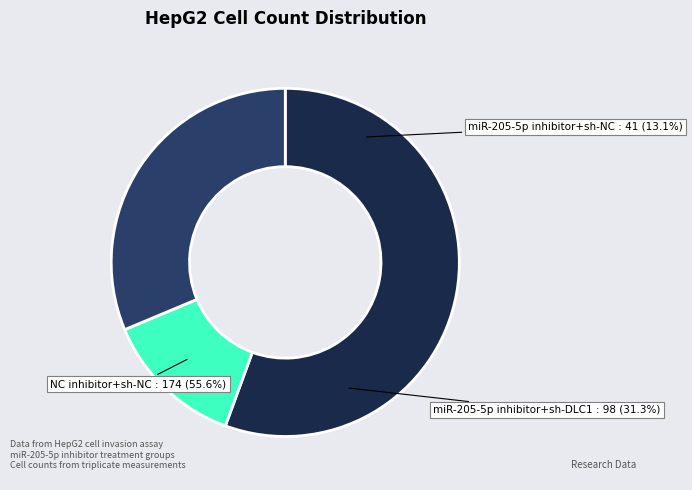

Is there a majority slice in this chart?

Yes